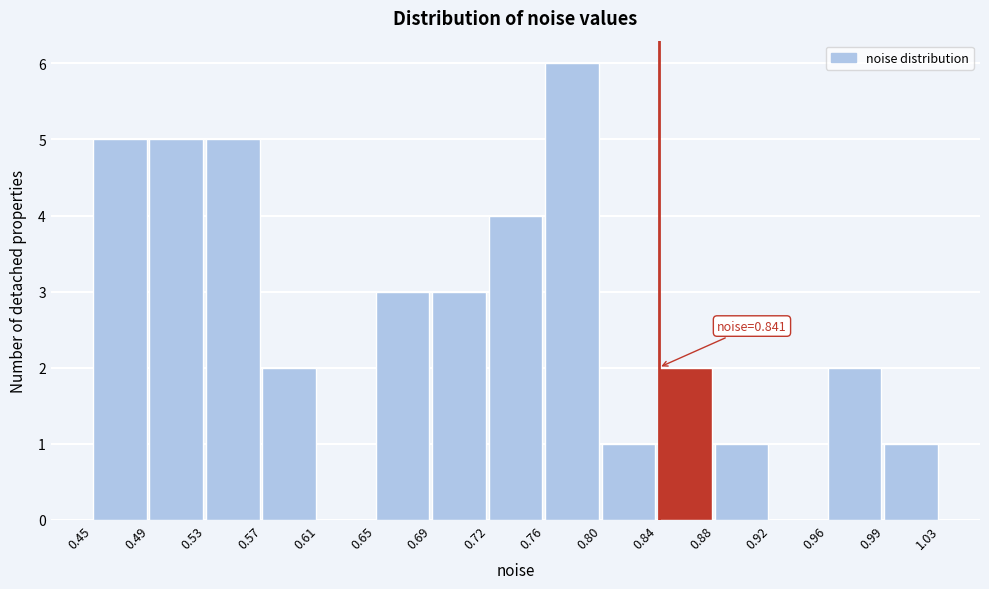

Which range on the x-axis has the tallest bar?

0.76 to 0.80